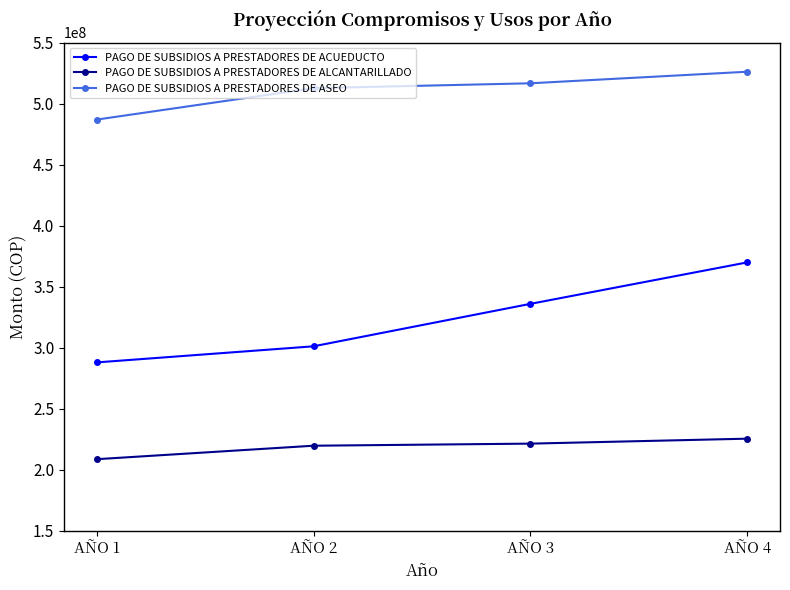

How many data points does each series have?

4